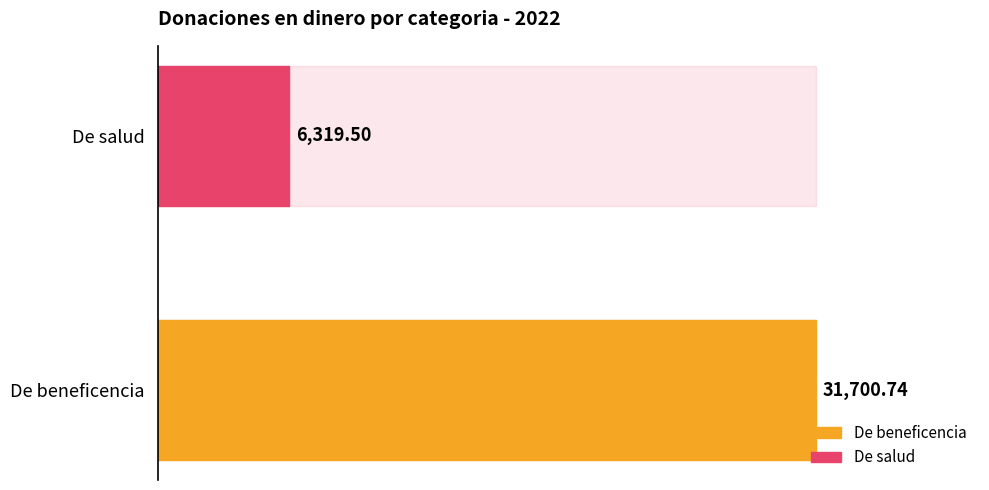

How many bars are there in total?

2